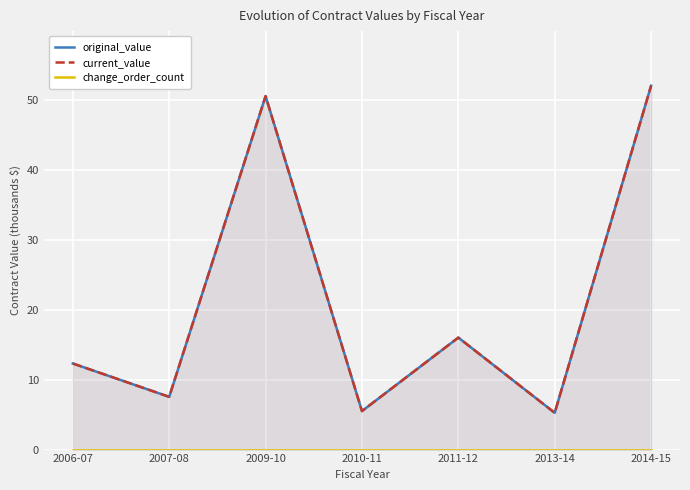

Is the value of current_value at 2006-07 greater than the value of original_value at 2014-15?

No